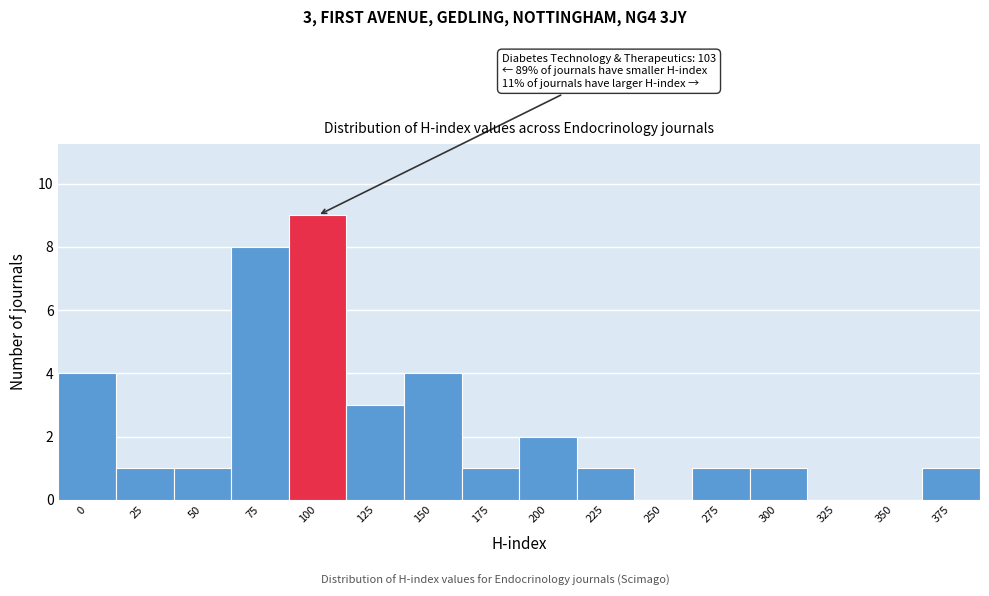

Reading left to right, extract all data points from this chart.

0=4	25=1	50=1	75=8	100=9	125=3	150=4	175=1	200=2	225=1	250=0	275=1	300=1	325=0	350=0	375=1